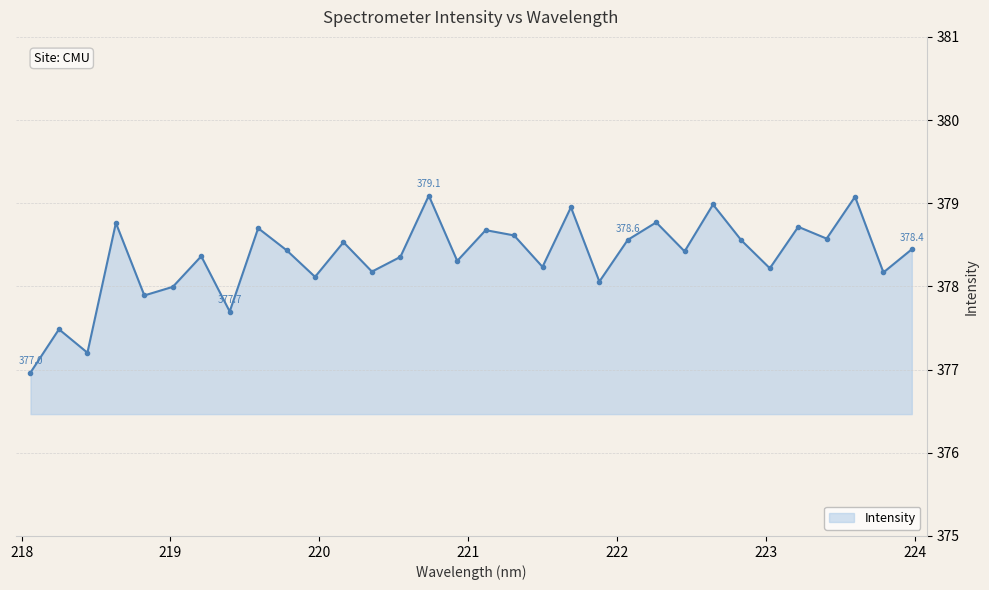

What is the value of the 13th point from the left?

378.2